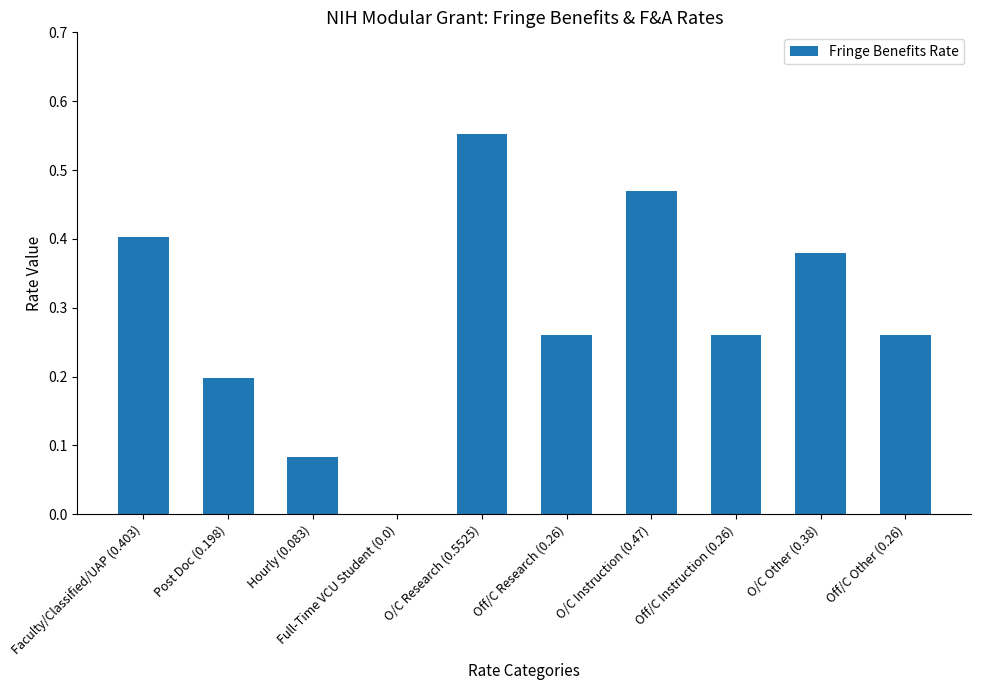

Which label corresponds to the largest value in the chart?

O/C Research (0.5525)